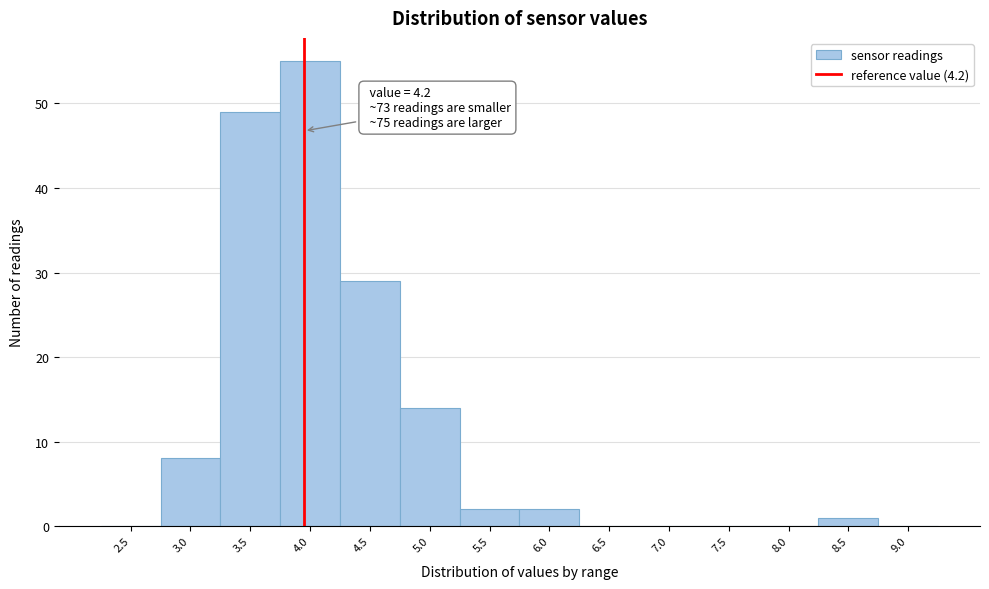

Reading left to right, transcribe all the data shown in this chart.

2.5=0	3.0=8	3.5=49	4.0=55	4.5=29	5.0=14	5.5=2	6.0=2	6.5=0	7.0=0	7.5=0	8.0=0	8.5=1	9.0=0